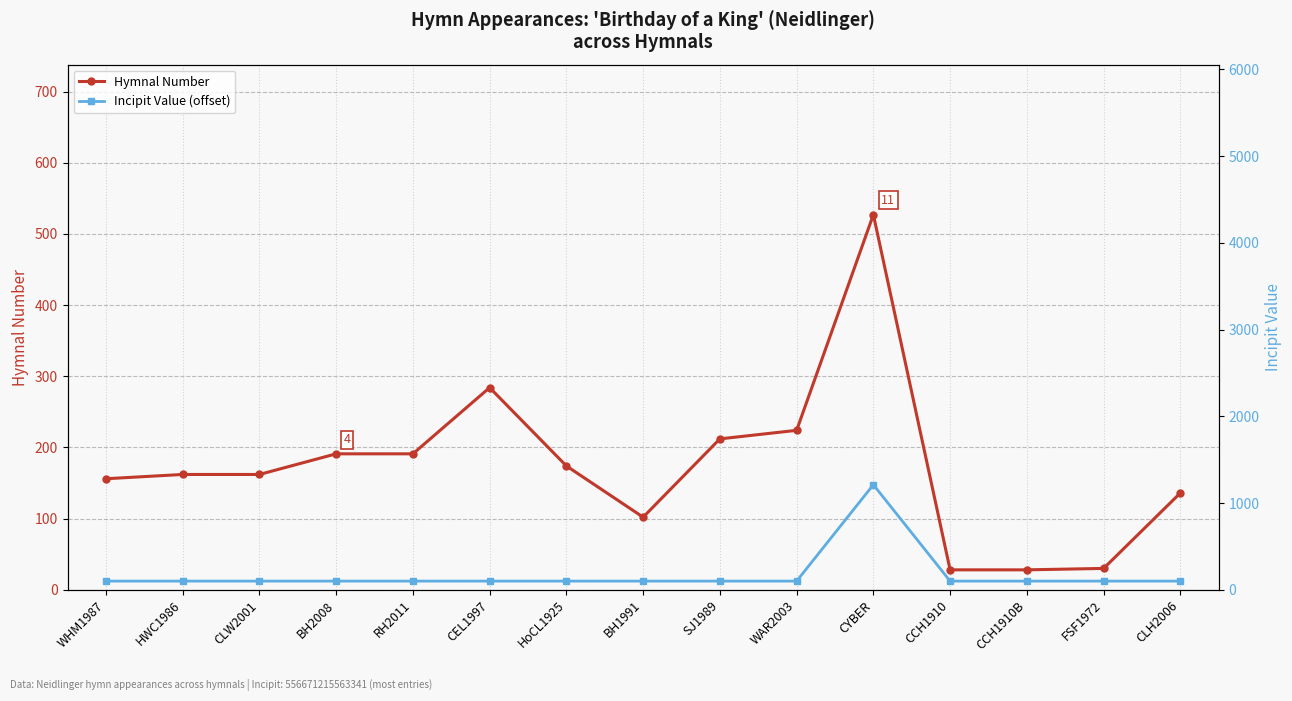

Which has a higher value, WHM1987 or HWC1986?

HWC1986